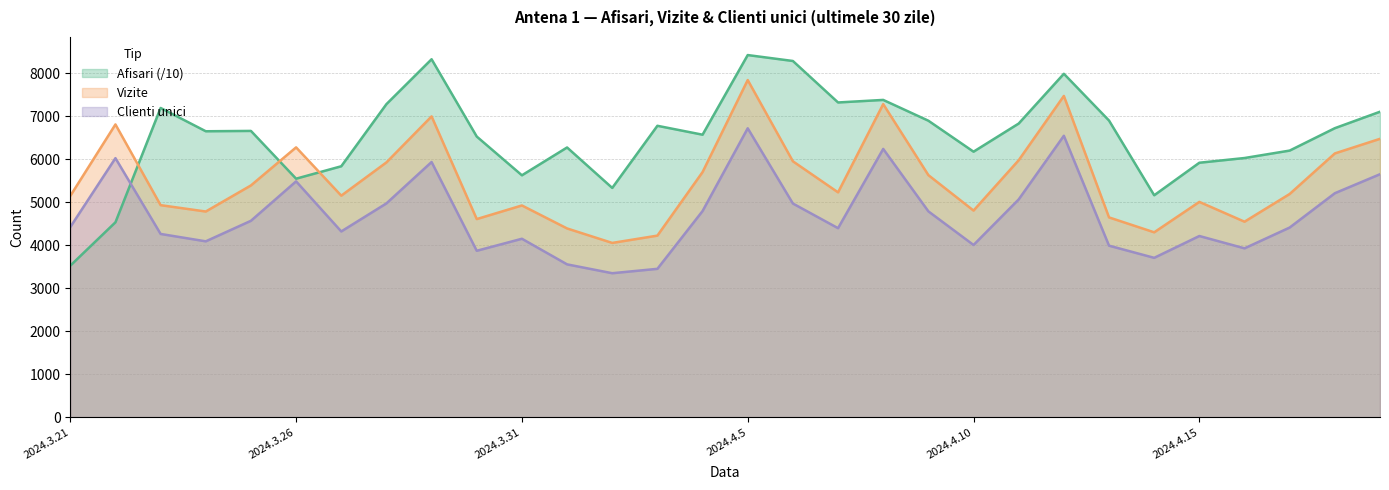

At 2024.3.27, list the series in order from smallest to largest.

Clienti unici, Vizite, Afisari